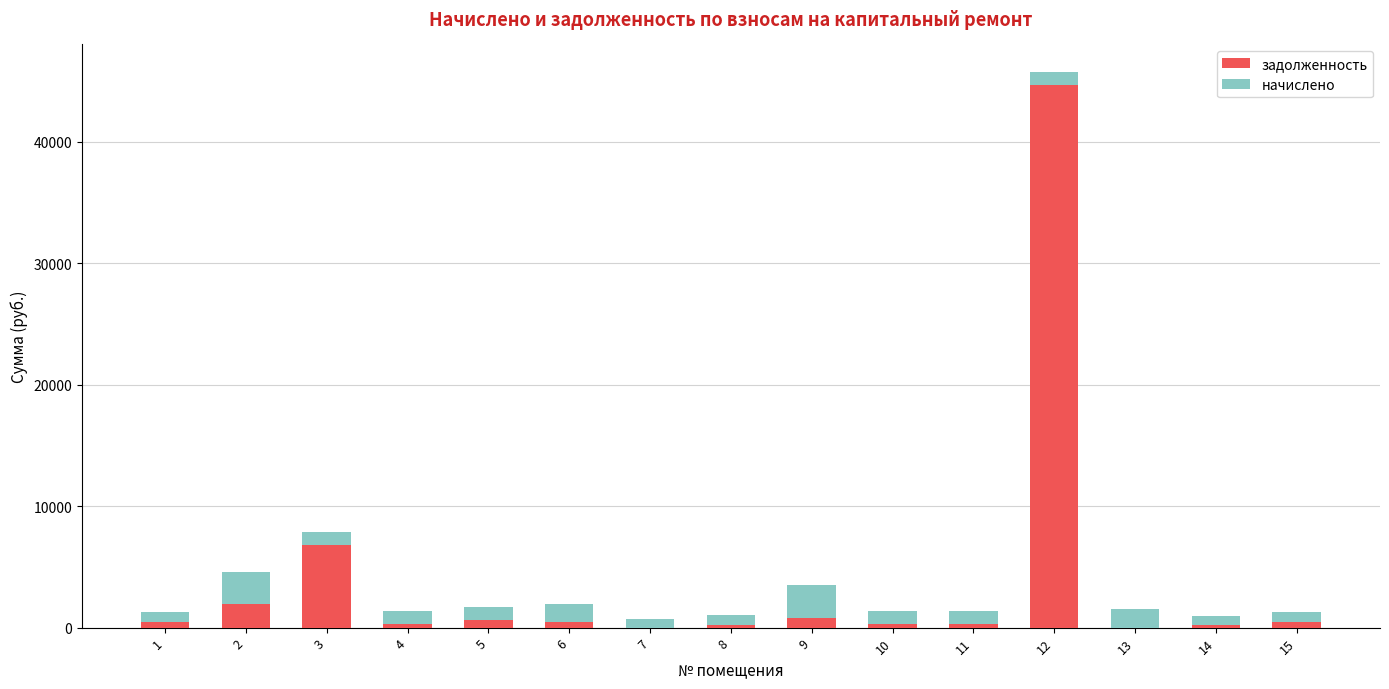

Read the задолженность value at 15.

476.4